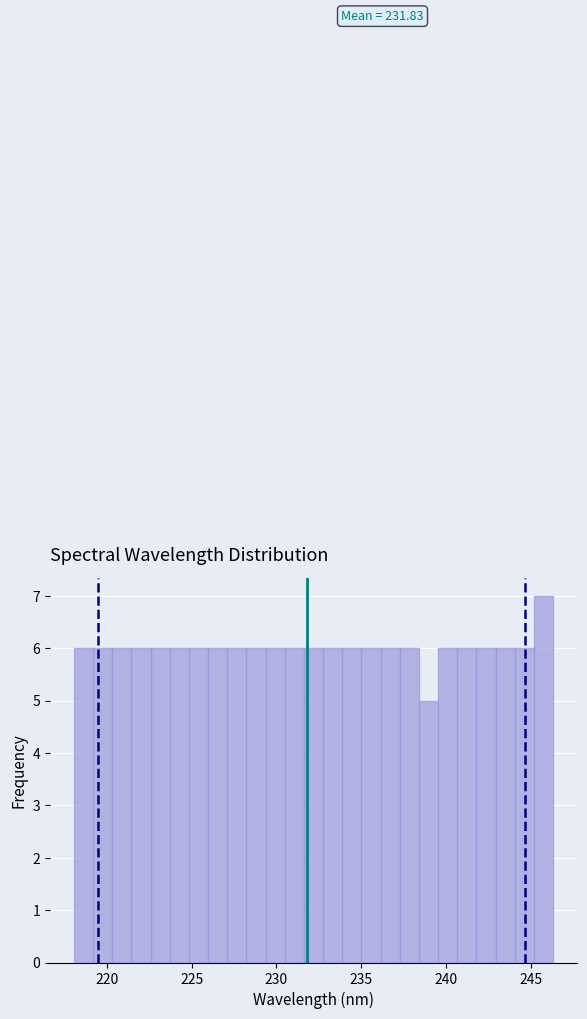

Read against the x-axis, roughly where is the centre of the tallest bar?

246.0